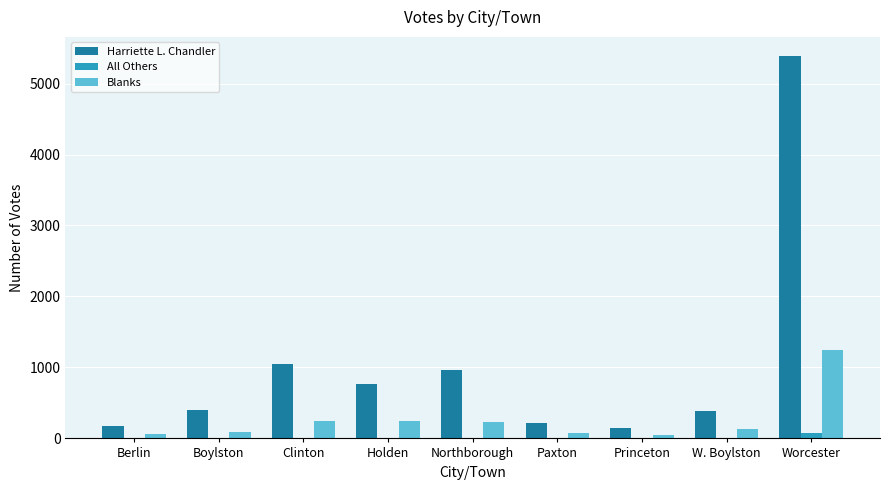

Which series has the largest range (max minus min)?

Harriette L. Chandler